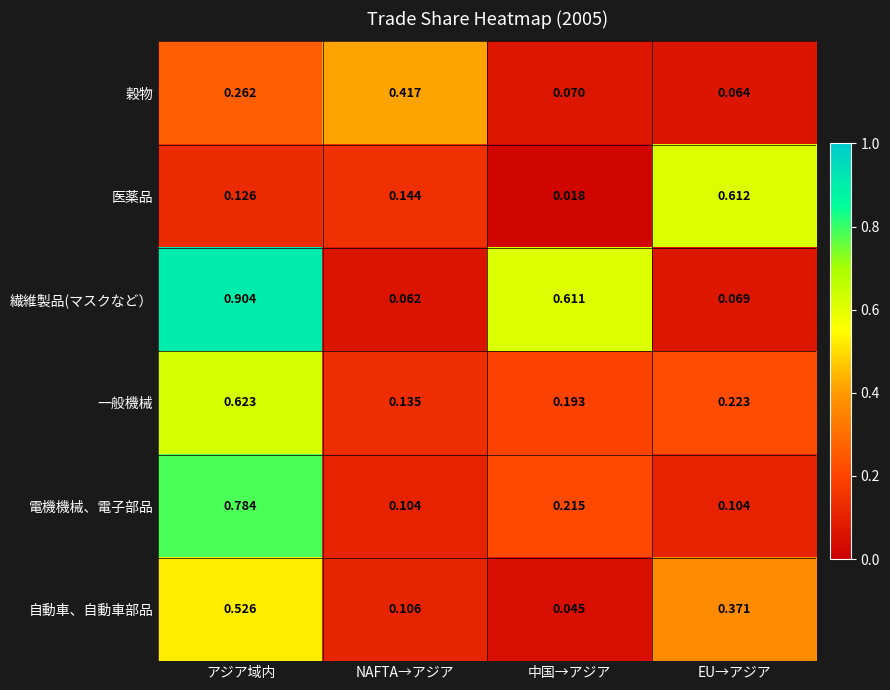

At 中国→アジア, list the series in order from smallest to largest.

医薬品, 自動車、自動車部品, 穀物, 一般機械, 電機機械、電子部品, 繊維製品(マスクなど）